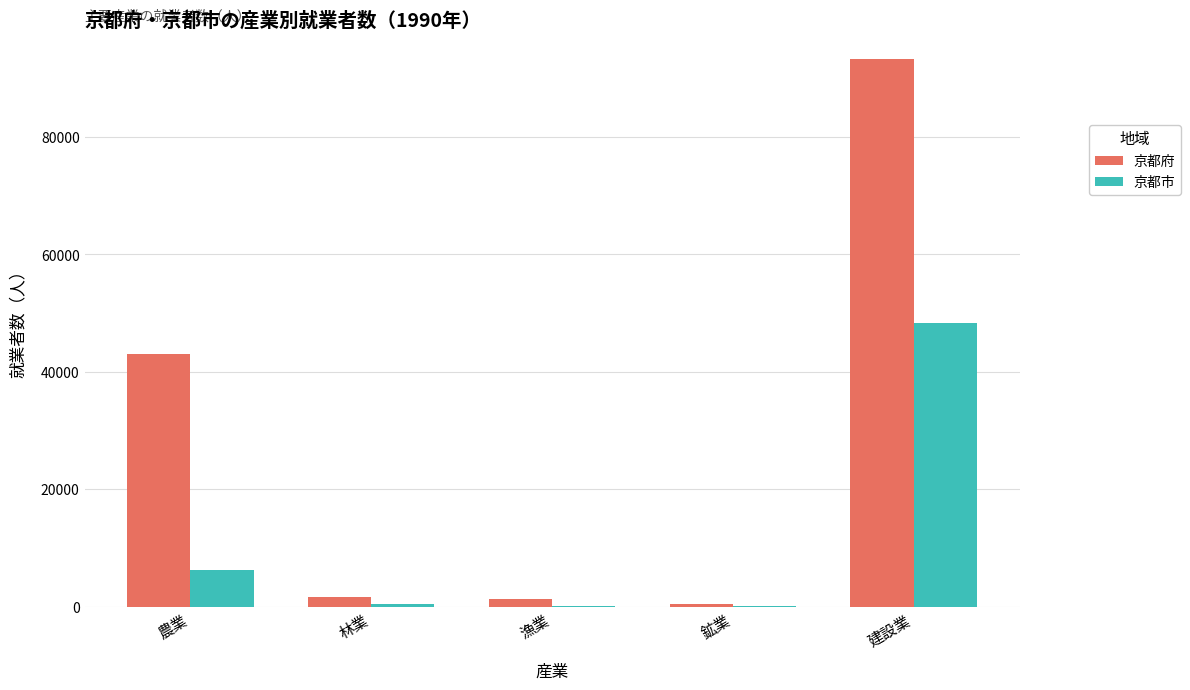

Between 漁業 and 建設業, which series saw the biggest shift?

京都府